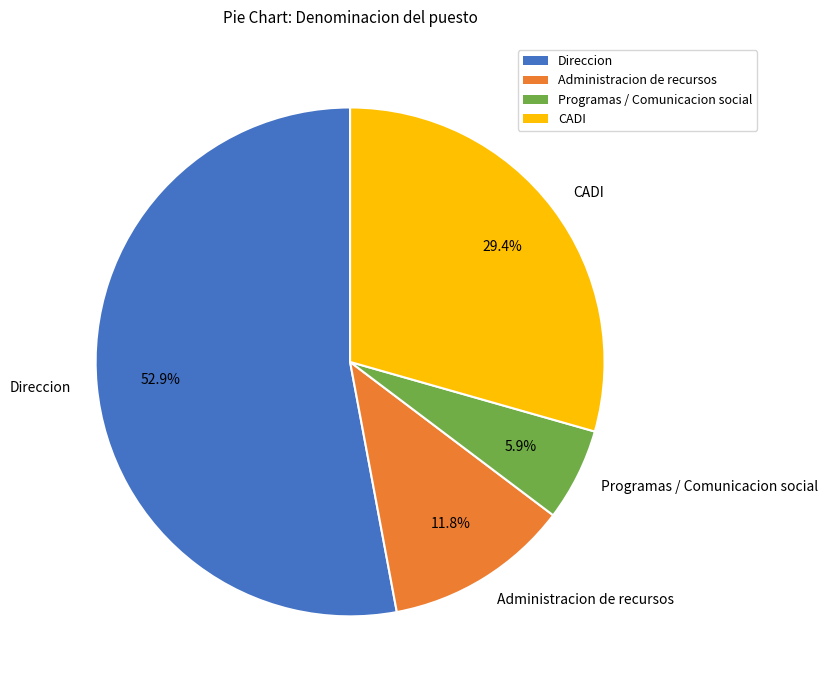

What is the smallest slice in the pie chart?

Programas / Comunicacion social